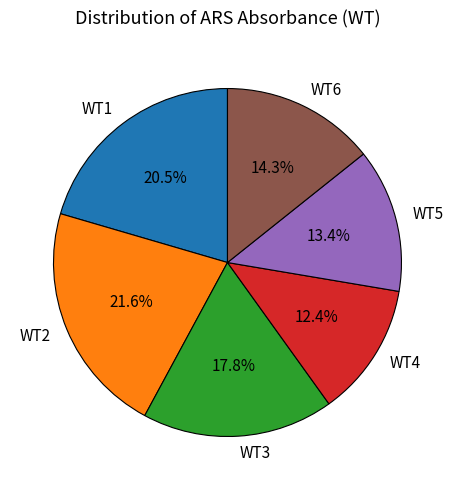

Does WT6 represent more than half of the total?

No